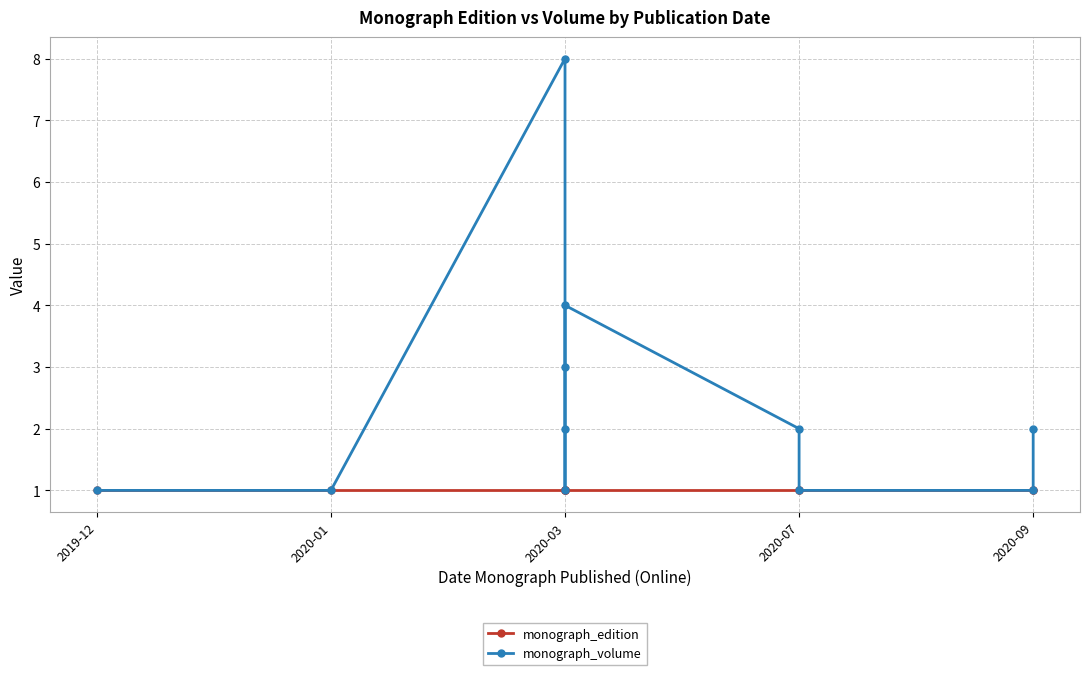

True or false: monograph_edition and monograph_volume cross at least once.

False